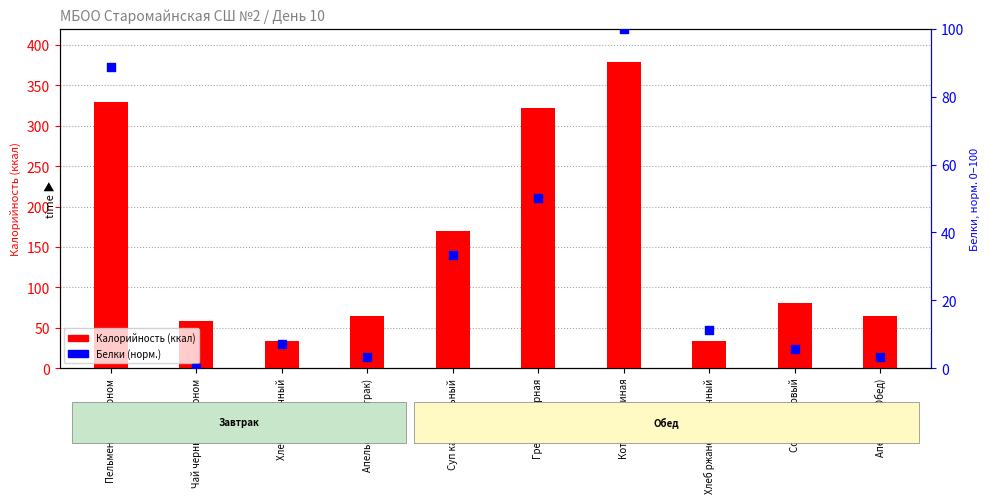

At how many categories does at least one series exceed 12?

10